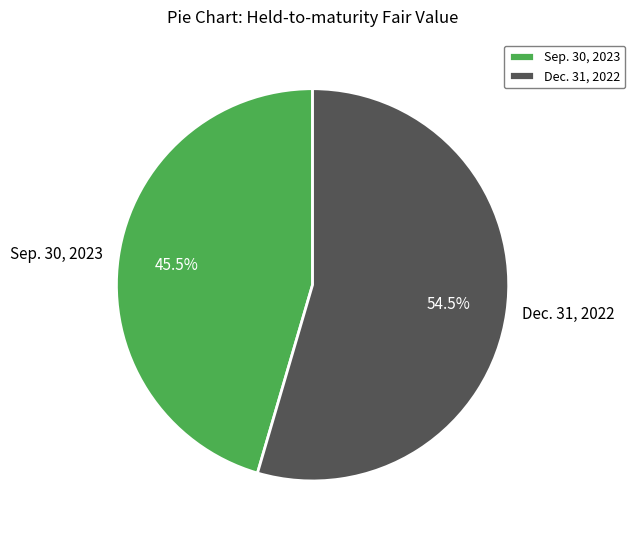

Which slice is the largest?

Dec. 31, 2022